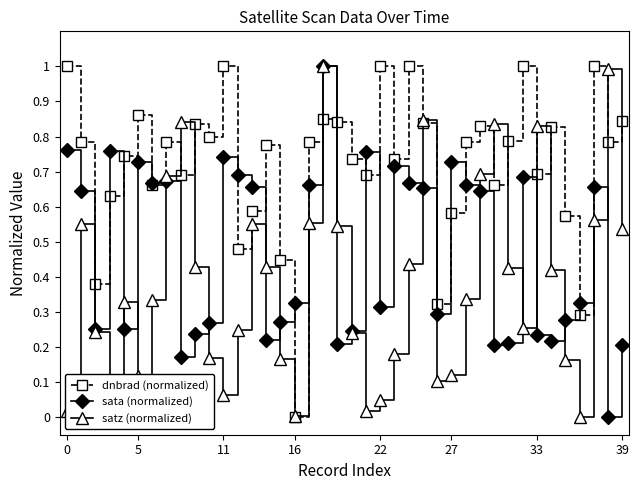

In sata (normalized), how many points are lower than both neighbors (excluding endpoints)?

11